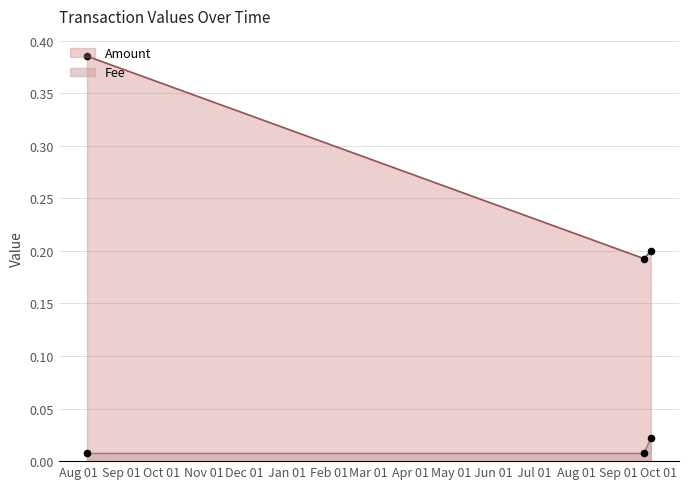

At how many categories does at least one series exceed 0?

3